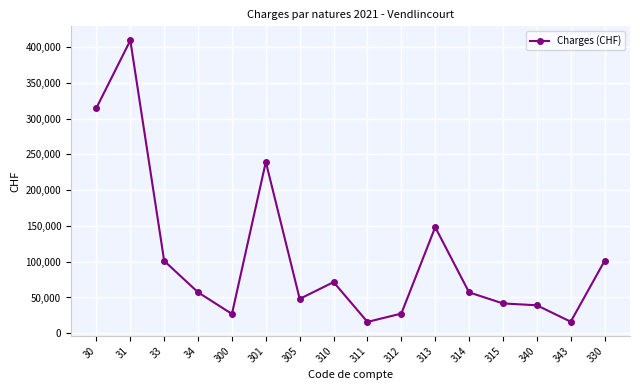

True or false: the data shows 101119.0 at 33.

True